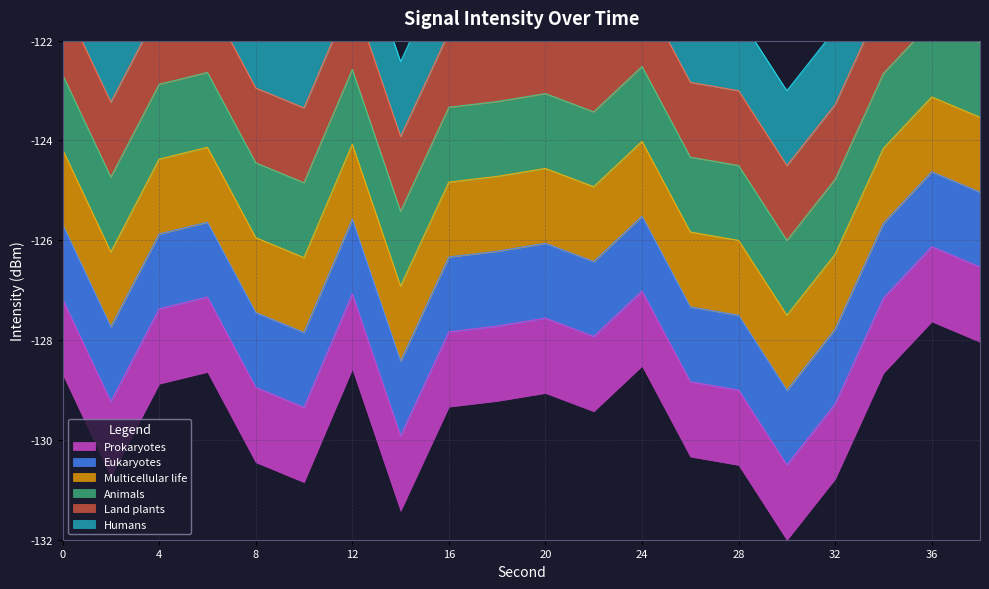

Reading right to left, list all the values displayed in this chart.

38=-126.5	36=-126.1	34=-127.2	32=-129.3	30=-130.5	28=-129.0	26=-128.8	24=-127.0	22=-127.9	20=-127.6	18=-127.7	16=-127.8	14=-129.9	12=-127.1	10=-129.3	8=-128.9	6=-127.1	4=-127.4	2=-129.2	0=-127.2